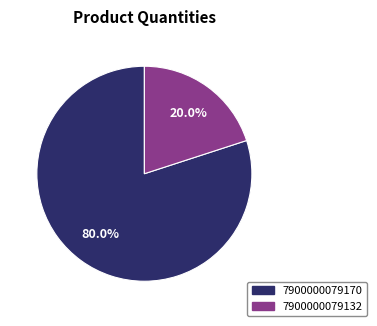

To the nearest percent, what portion does 7900000079170 represent?

80%